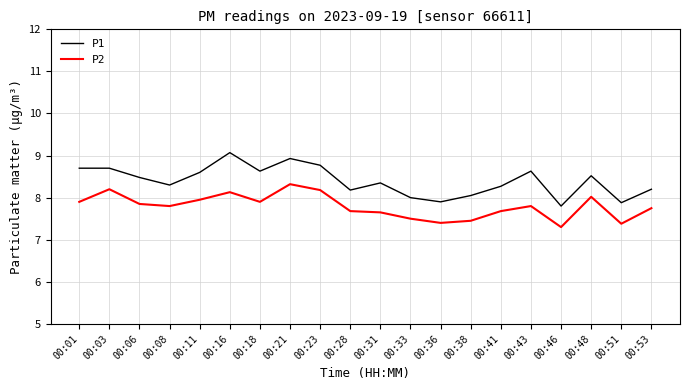

Rank the series at 00:06 from lowest to highest value.

P2, P1